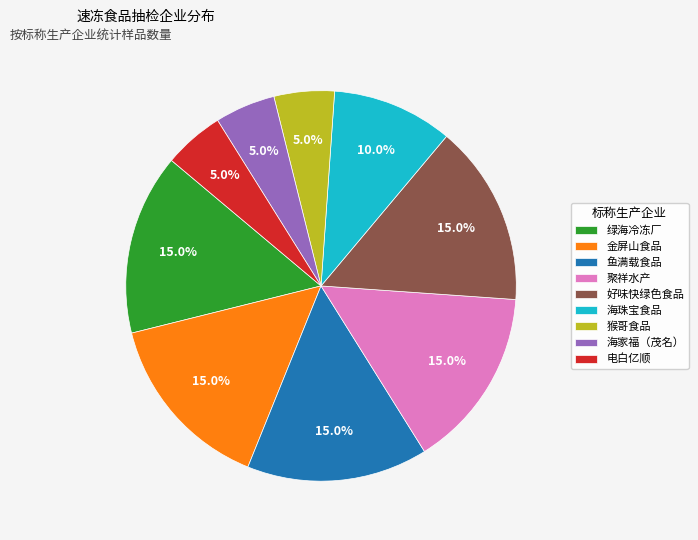

What percentage do 猴哥食品 and 海珠宝食品 together represent?

15.0%